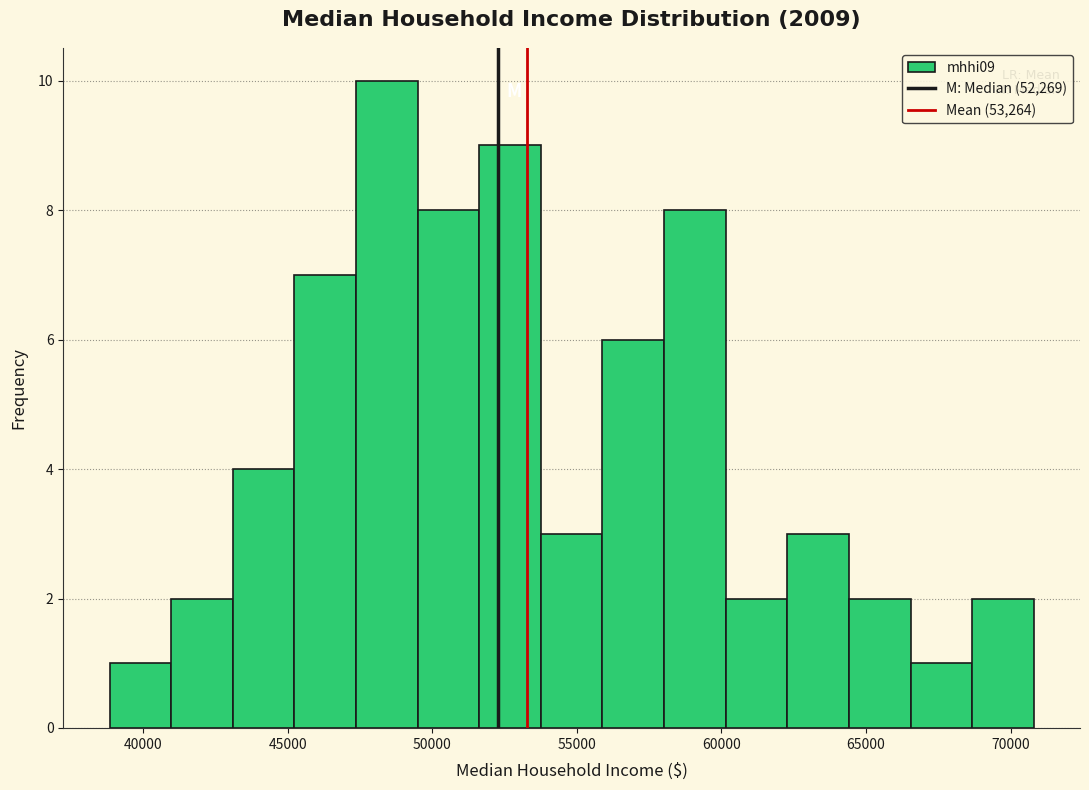

Over which range of the x-axis is the bar tallest?

47500 to 49500